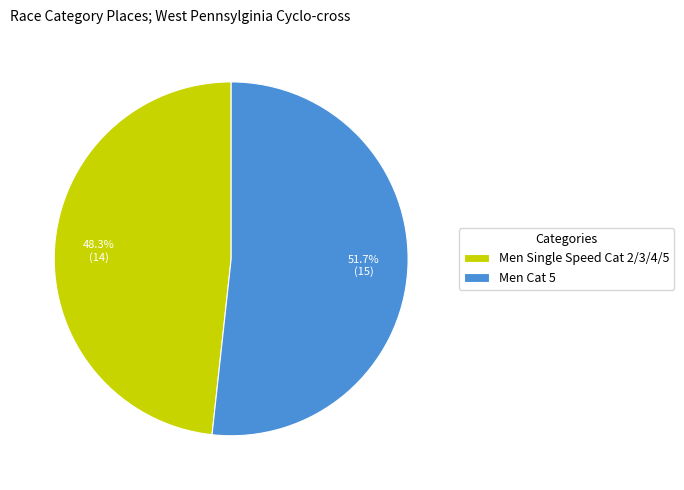

Rank the categories by value from highest to lowest.

Men Cat 5, Men Single Speed Cat 2/3/4/5